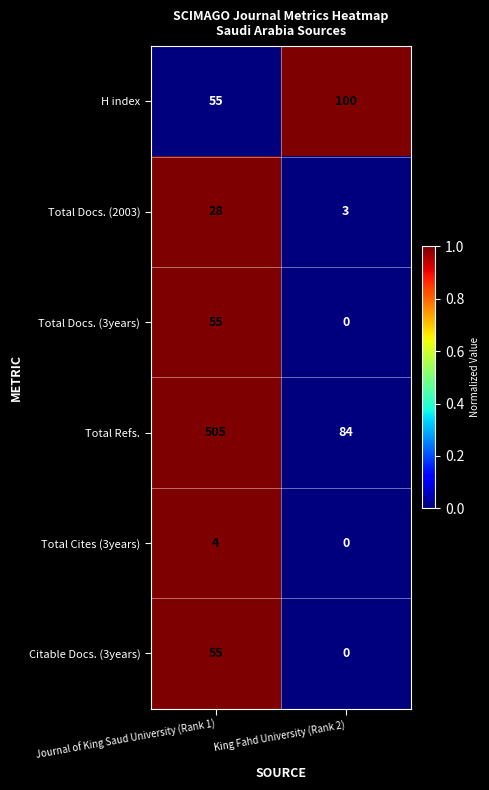

Reading left to right, list all the values displayed in this chart.

H index: Journal of King Saud University (Rank 1)=55	King Fahd University (Rank 2)=100
Total Docs. (2003): Journal of King Saud University (Rank 1)=28	King Fahd University (Rank 2)=3
Total Docs. (3years): Journal of King Saud University (Rank 1)=55	King Fahd University (Rank 2)=0
Total Refs.: Journal of King Saud University (Rank 1)=505	King Fahd University (Rank 2)=84
Total Cites (3years): Journal of King Saud University (Rank 1)=4	King Fahd University (Rank 2)=0
Citable Docs. (3years): Journal of King Saud University (Rank 1)=55	King Fahd University (Rank 2)=0